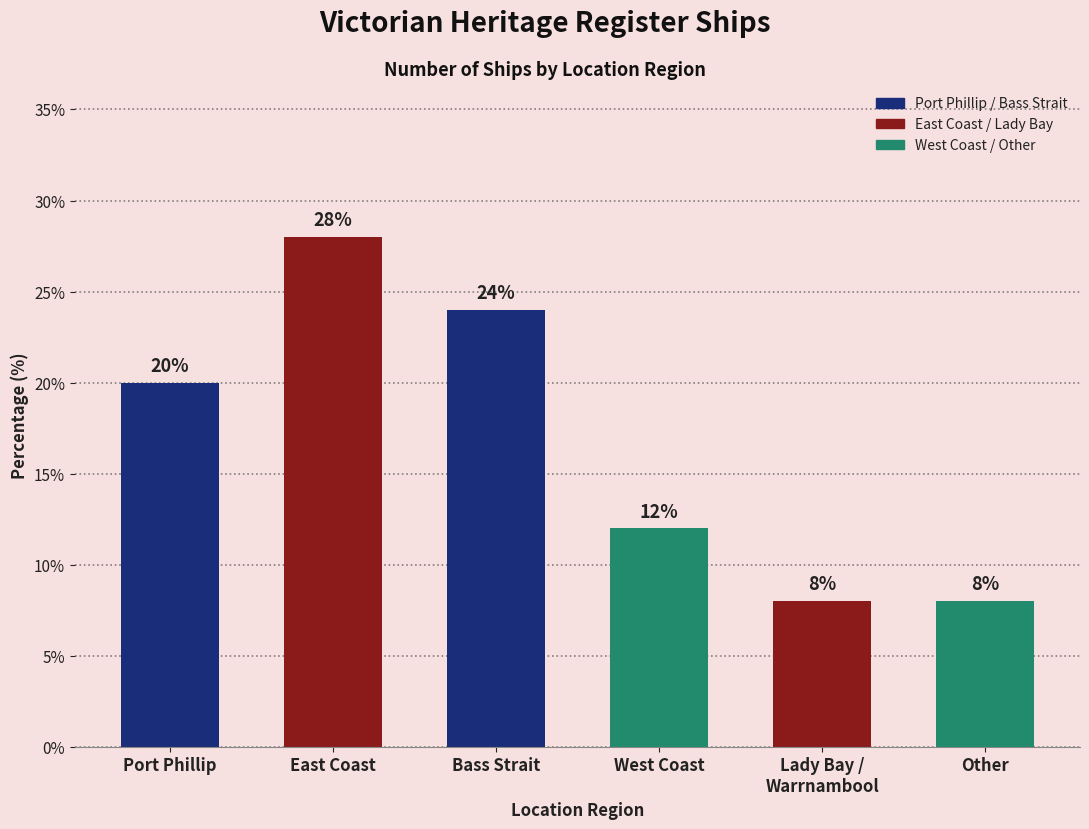

What position from the left is East Coast?

2